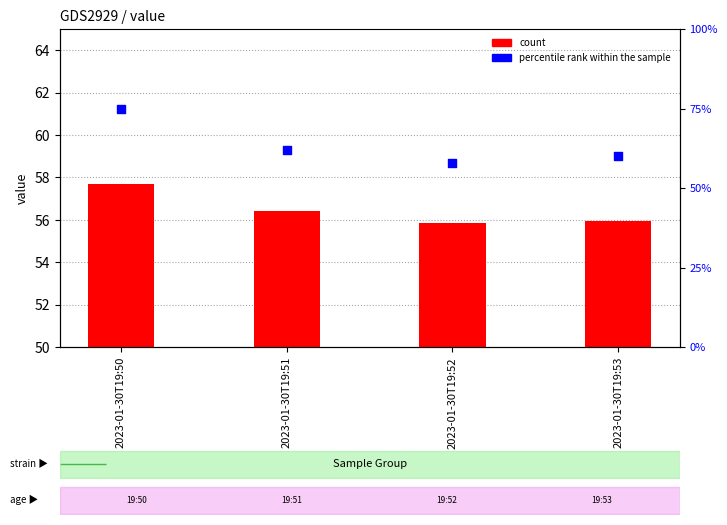

Which series contains the lowest Y value?

count